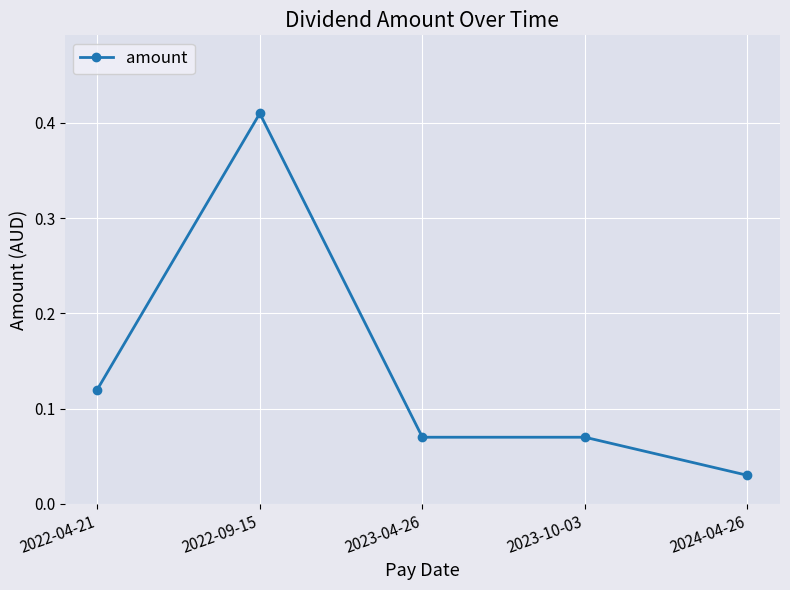

Where is the data nearest to the value 0?

2024-04-26